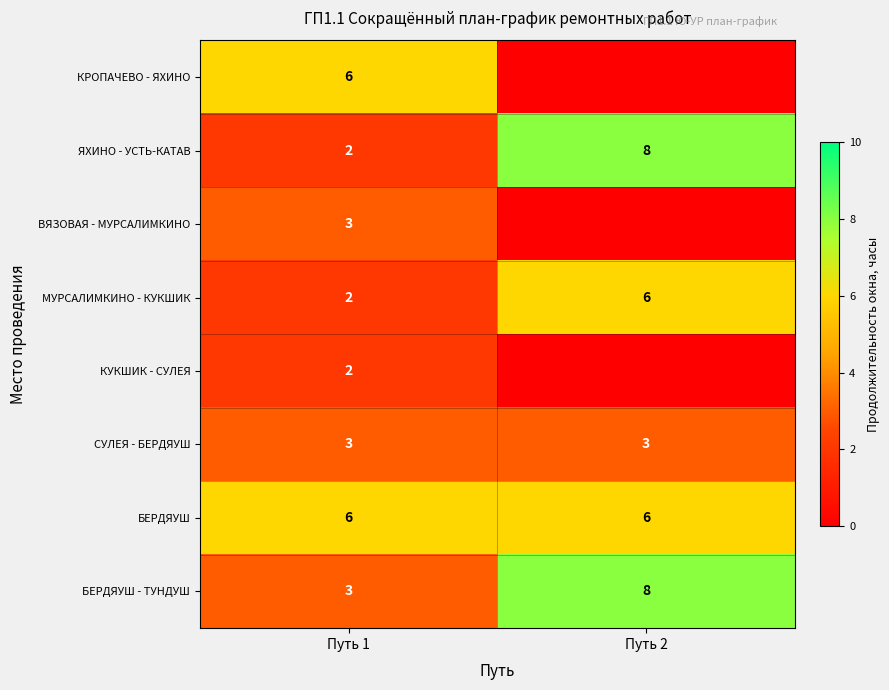

What is the sum of the МУРСАЛИМКИНО - КУКШИК values at Путь 1 and Путь 2?

8